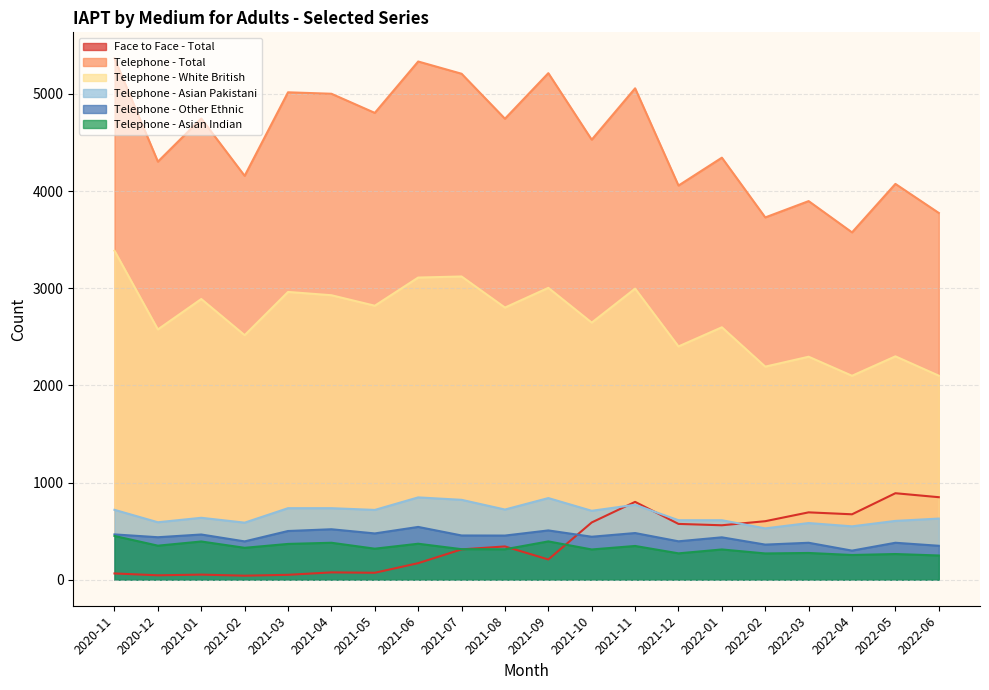

Rank the series by their maximum value, from lowest to highest.

Telephone - Asian Indian, Telephone - Other Ethnic, Telephone - Asian Pakistani, Face to Face - Total, Telephone - White British, Telephone - Total